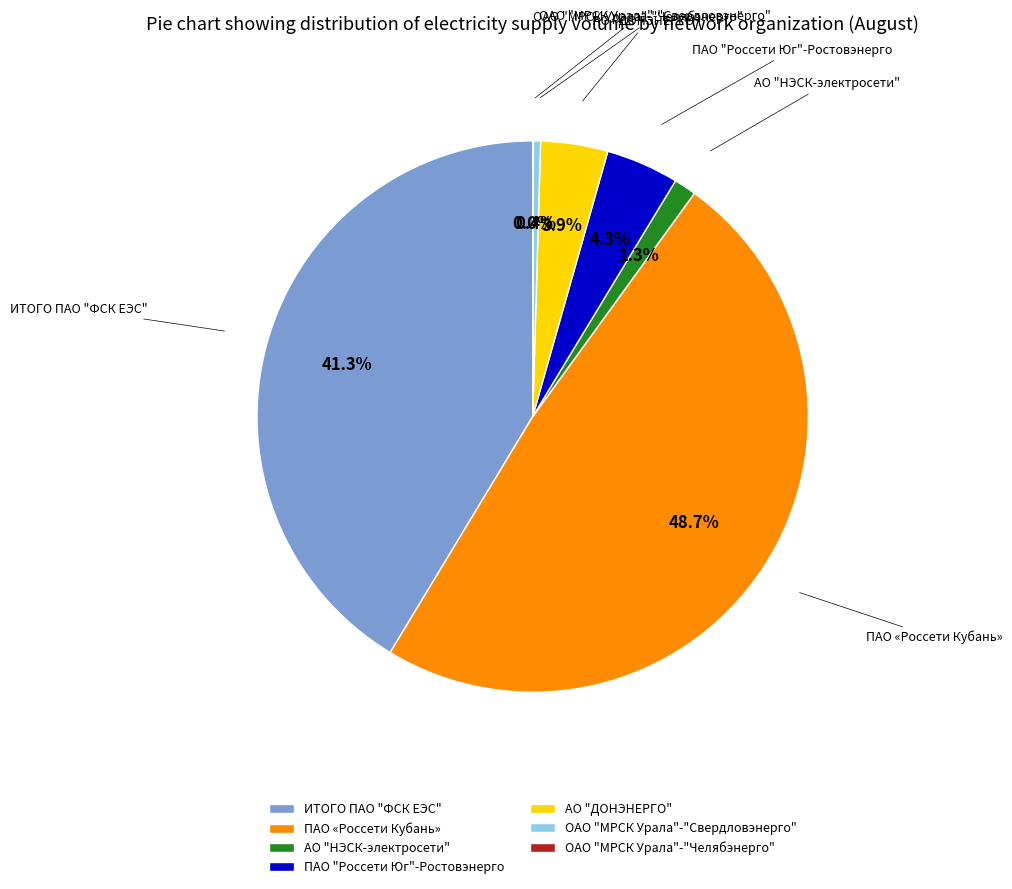

To the nearest percent, what portion does АО "ДОНЭНЕРГО" represent?

4%